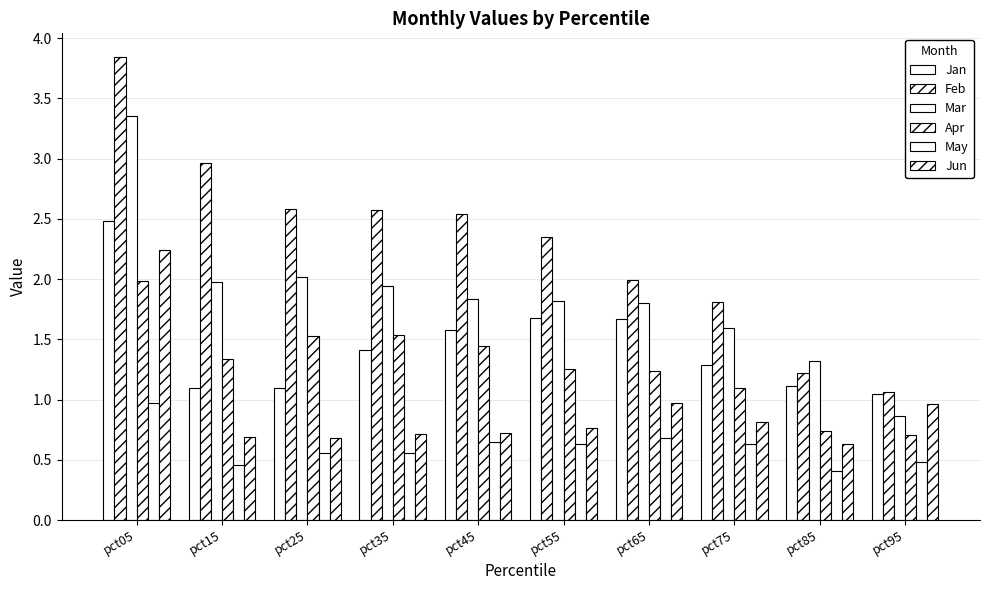

What is the maximum value shown in the chart?

3.8